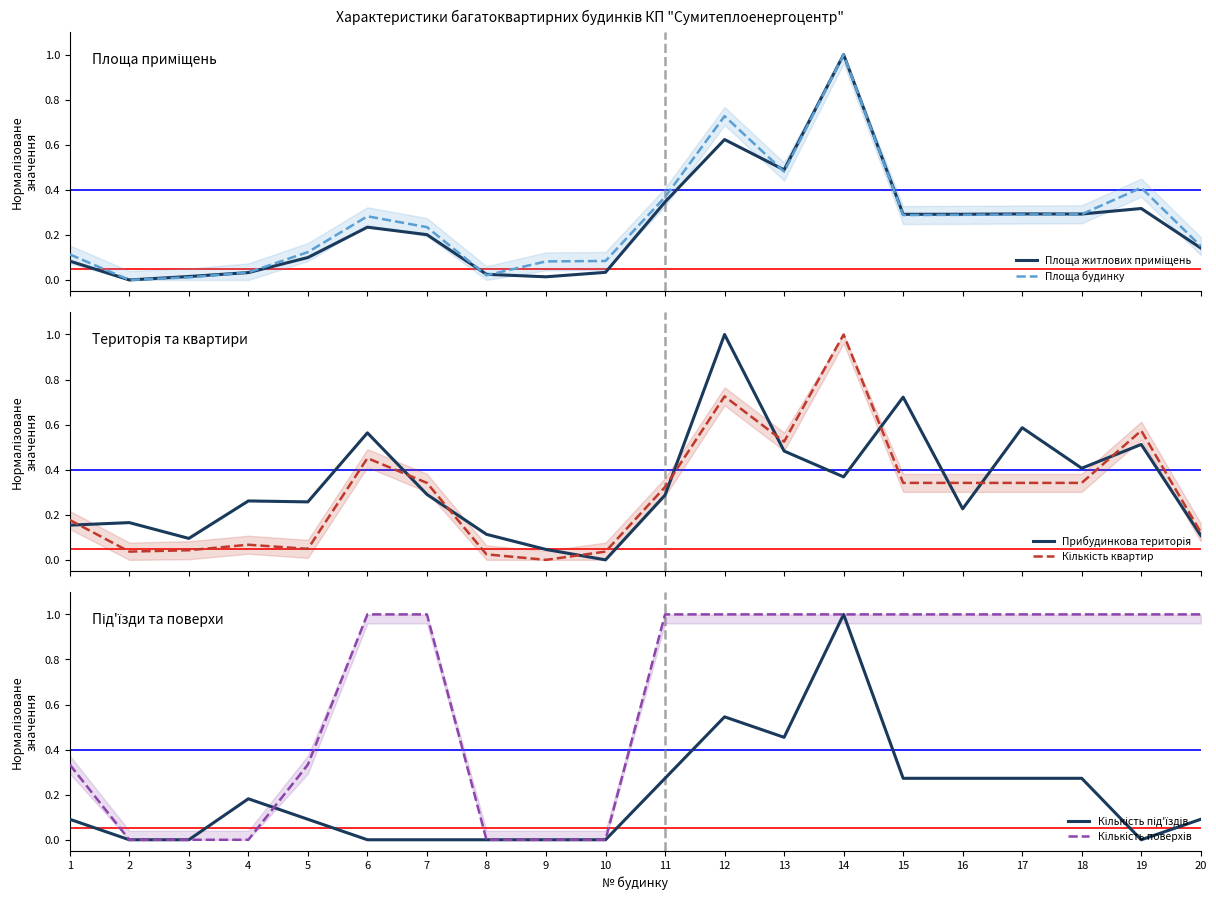

What is the difference between the second highest and second lowest values in the Площа будинку series?

0.7